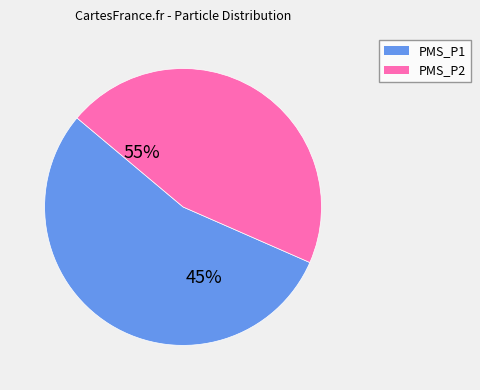

Rank the categories by value from lowest to highest.

PMS_P2, PMS_P1